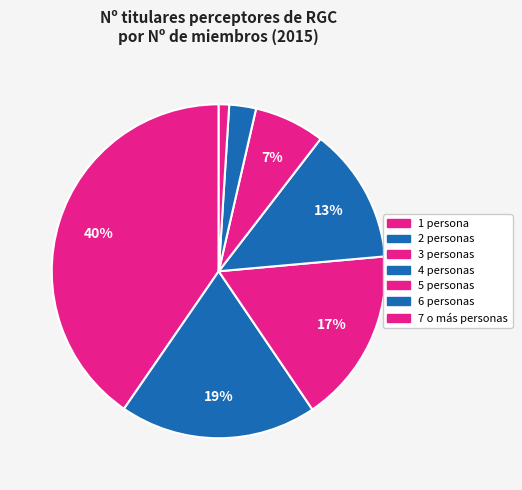

Which has a higher value, 7 o más personas or 5 personas?

5 personas